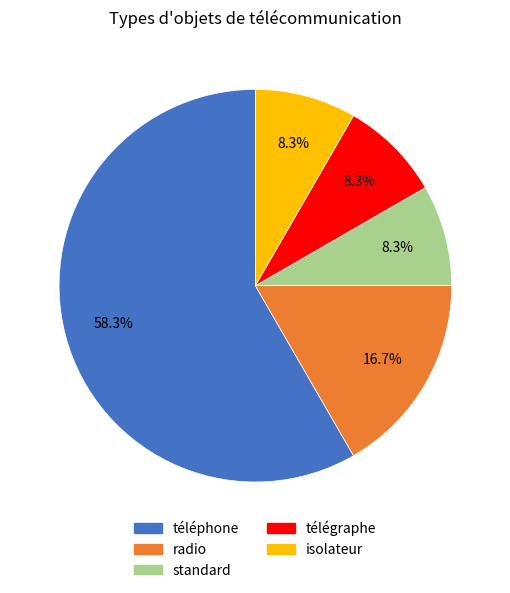

The radio slice represents 31% of the pie. True or false?

False